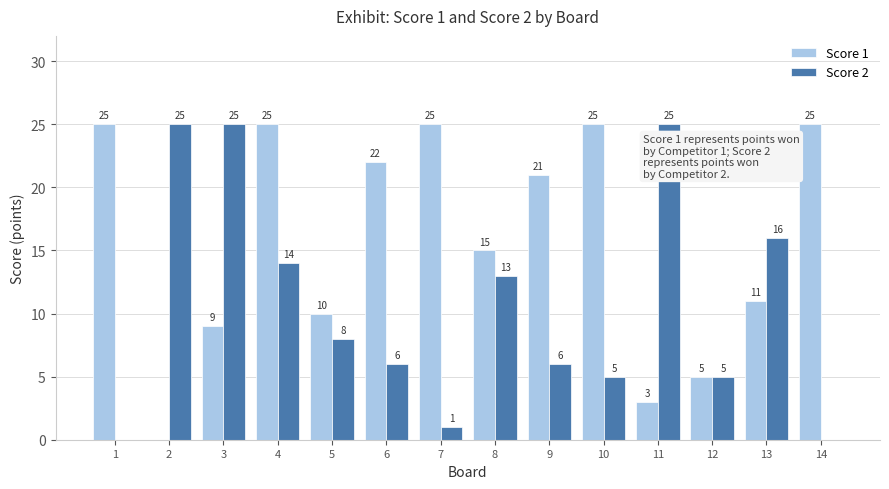

Where does the Score 2 series first go above 8?

2